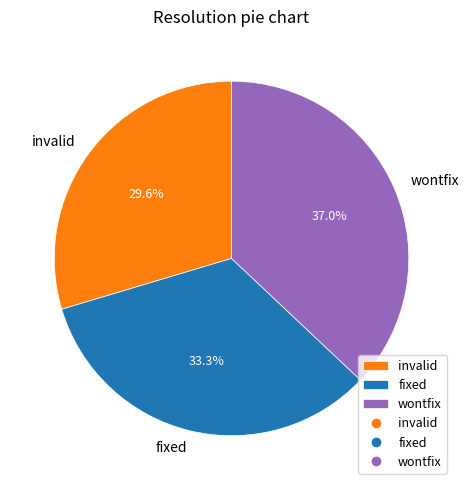

What is the largest slice in the pie chart?

wontfix